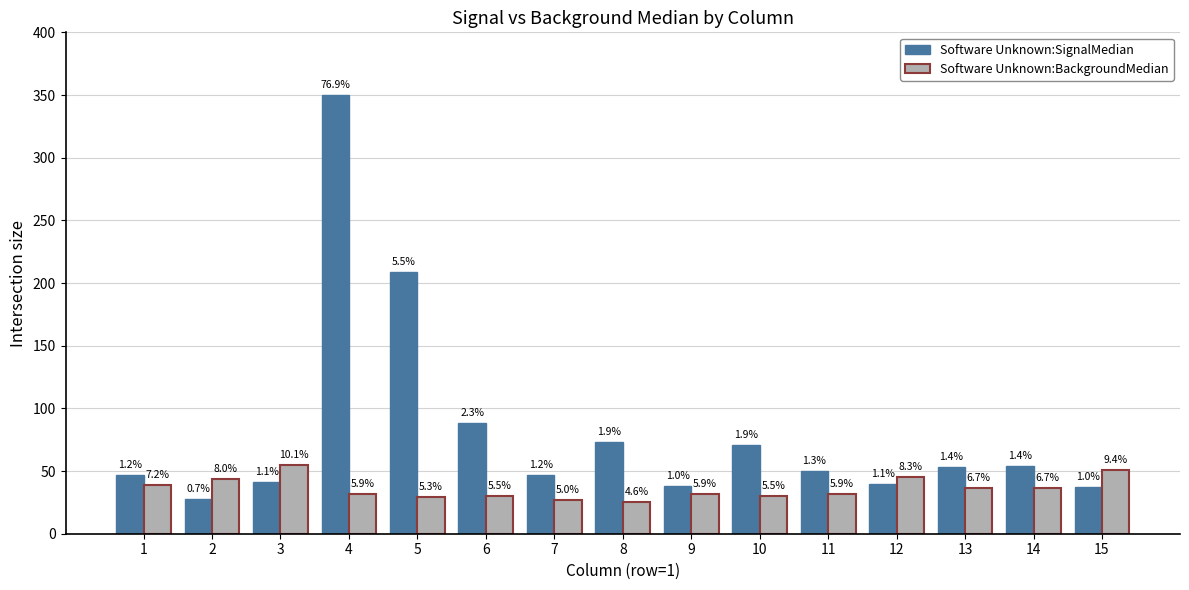

What are all the series names shown in the legend?

Software Unknown:SignalMedian, Software Unknown:BackgroundMedian